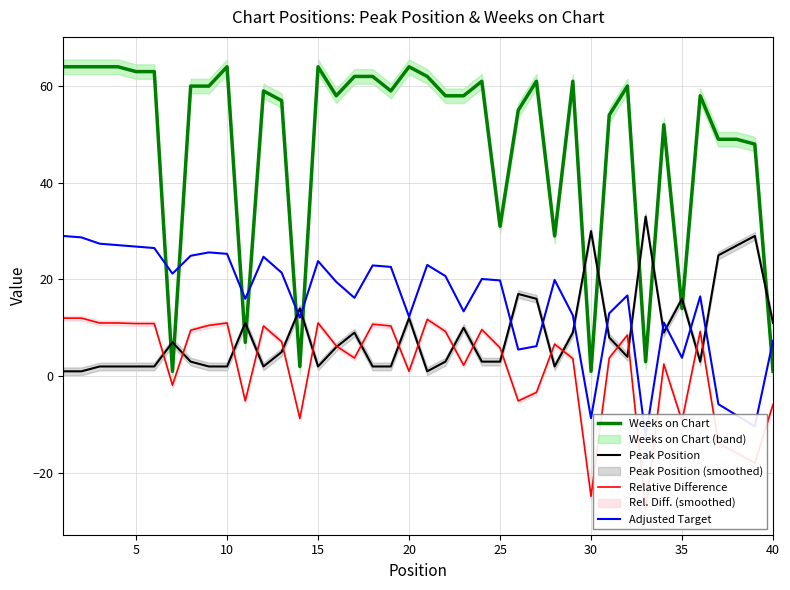

What is the difference between the maximum and minimum values in the Adjusted Target series?

41.6